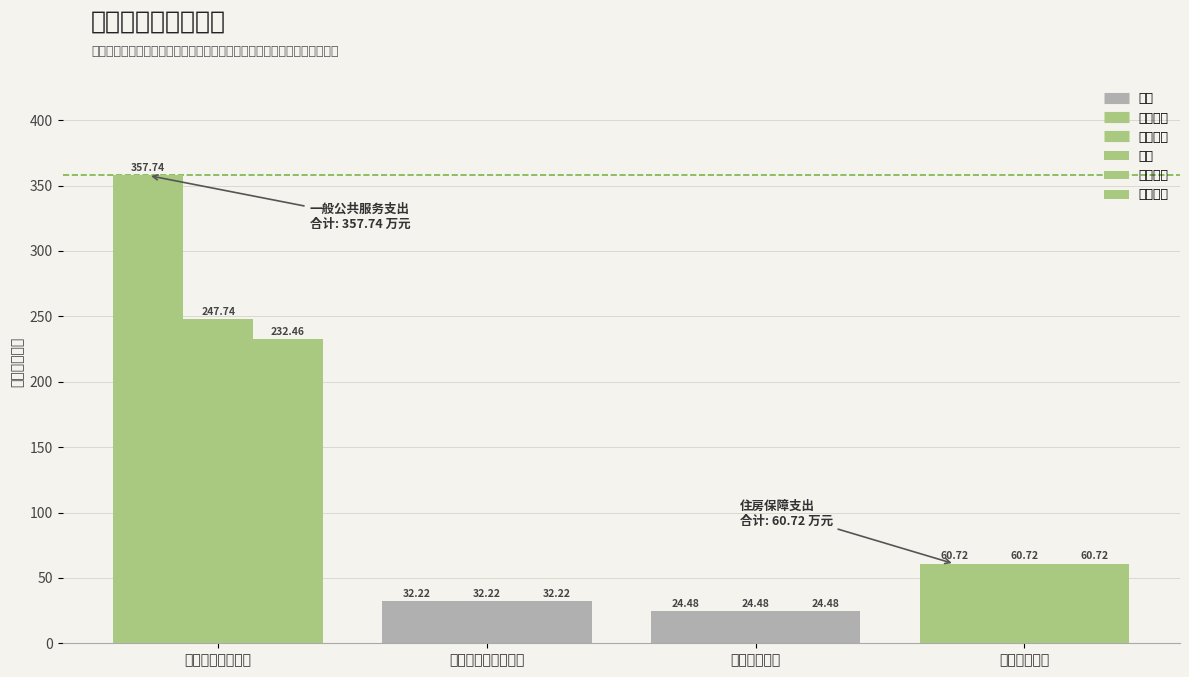

Where does the 合计 series first go above 60?

一般公共服务支出